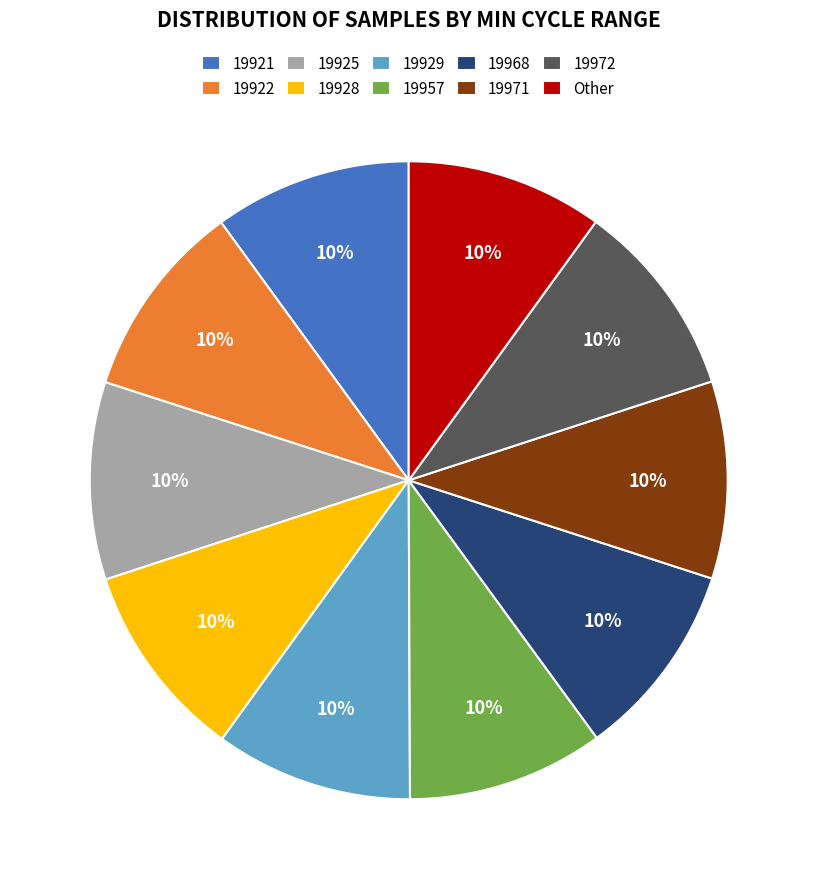

How many segments does this pie chart have?

10